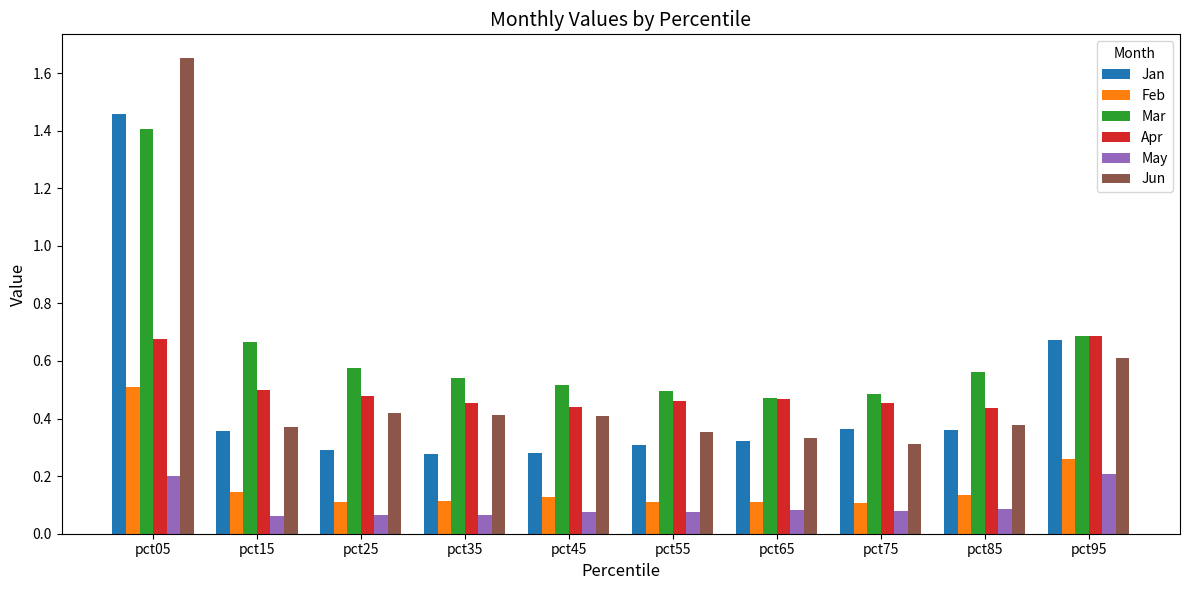

Is it true that Jun equals 0.4 at pct55?

True